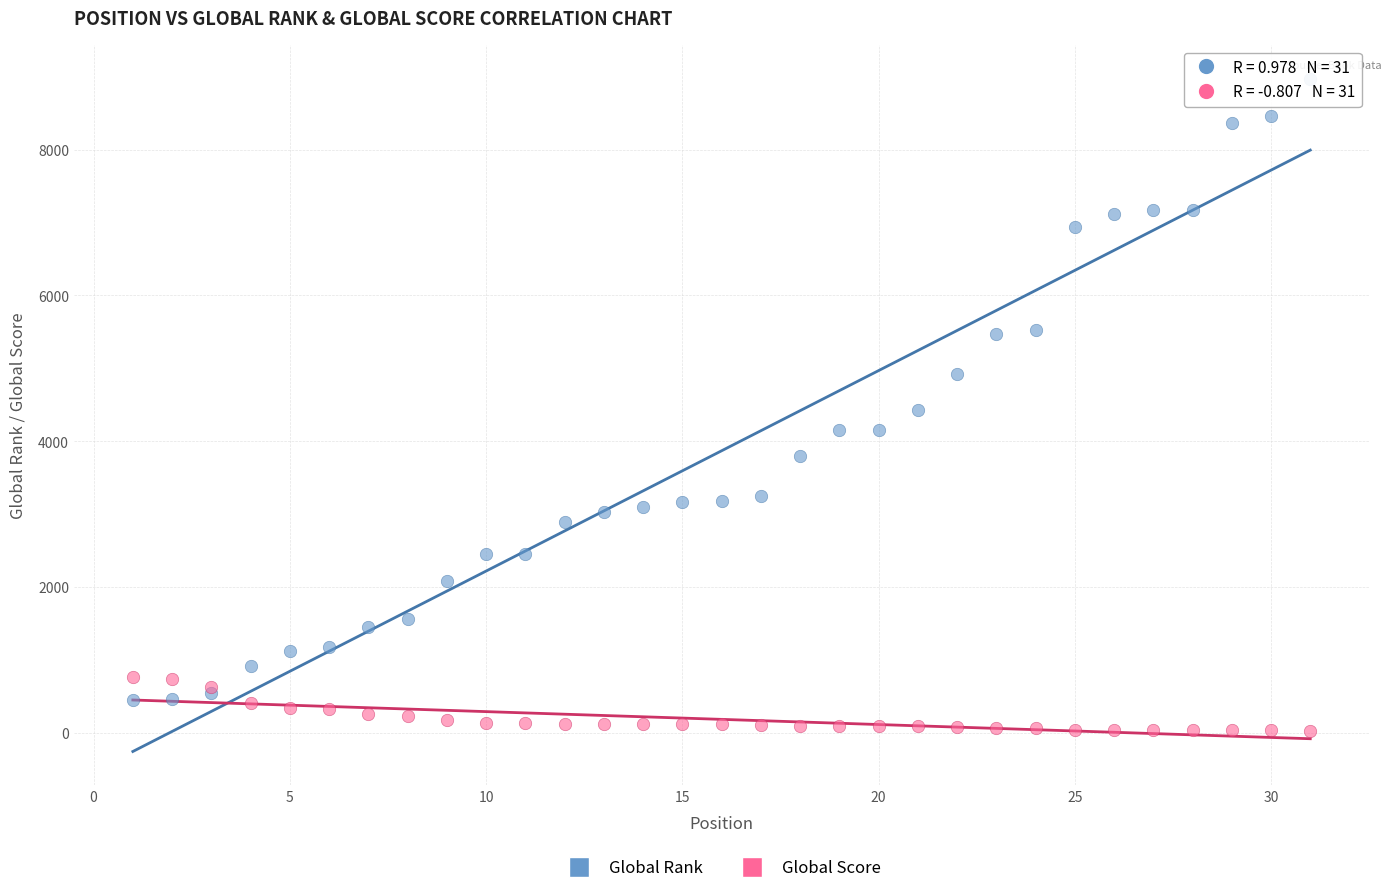

What are all the series names shown in the legend?

Global Rank, Global Score